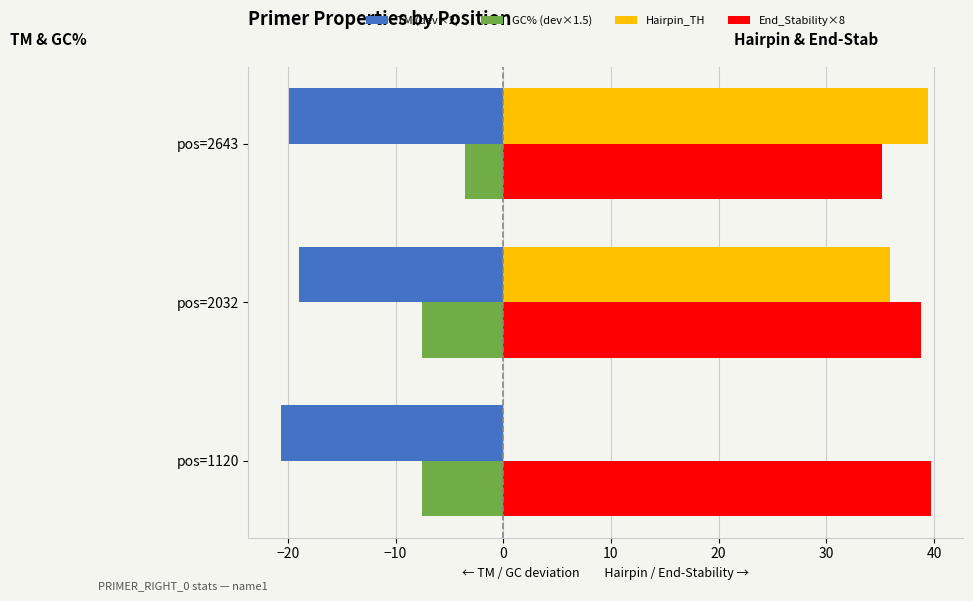

How many data points in GC% (dev×1.5) are above -7?

1